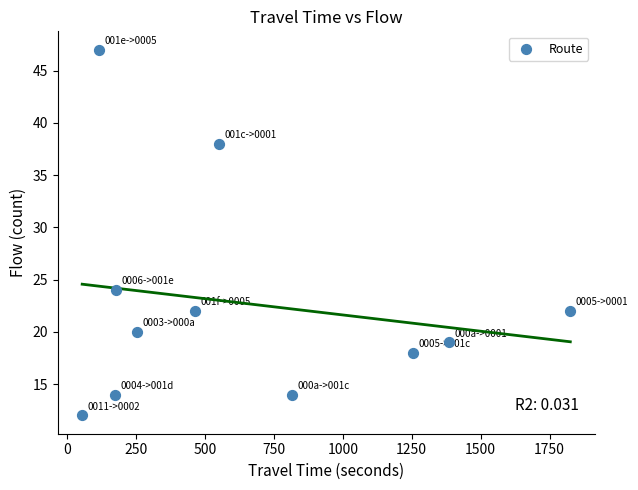

What Y value in the scatter plot is closest to 29?

24